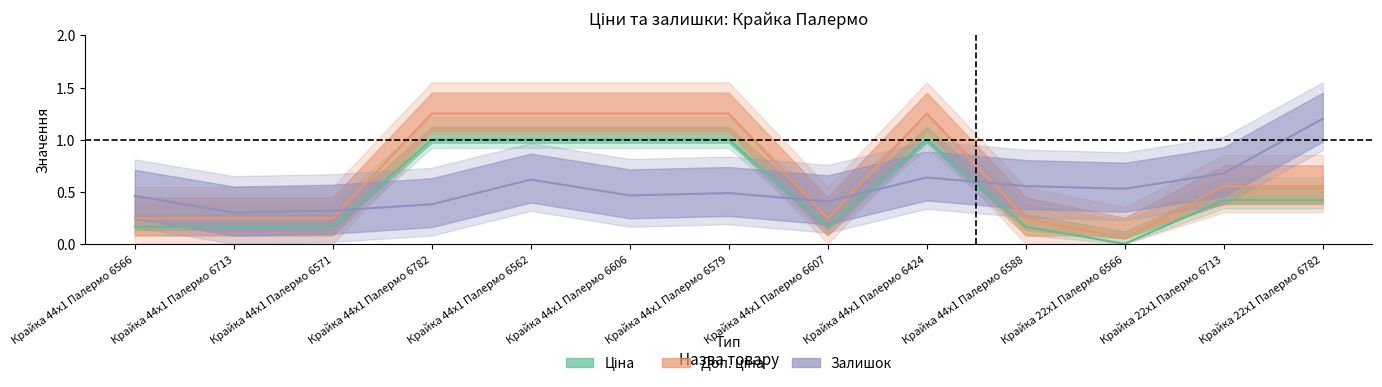

Between Крайка 44x1 Палермо 6566 and Крайка 44x1 Палермо 6782, which is larger?

Крайка 44x1 Палермо 6782